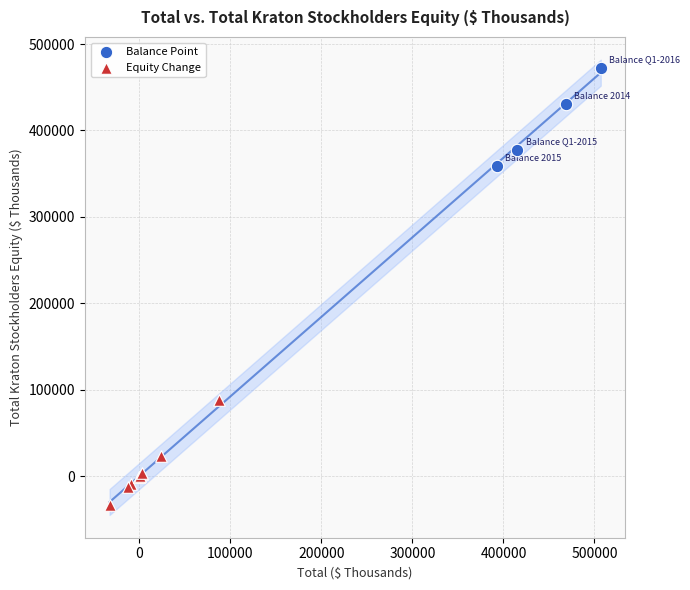

What are all the series names shown in the legend?

Balance Point, Equity Change